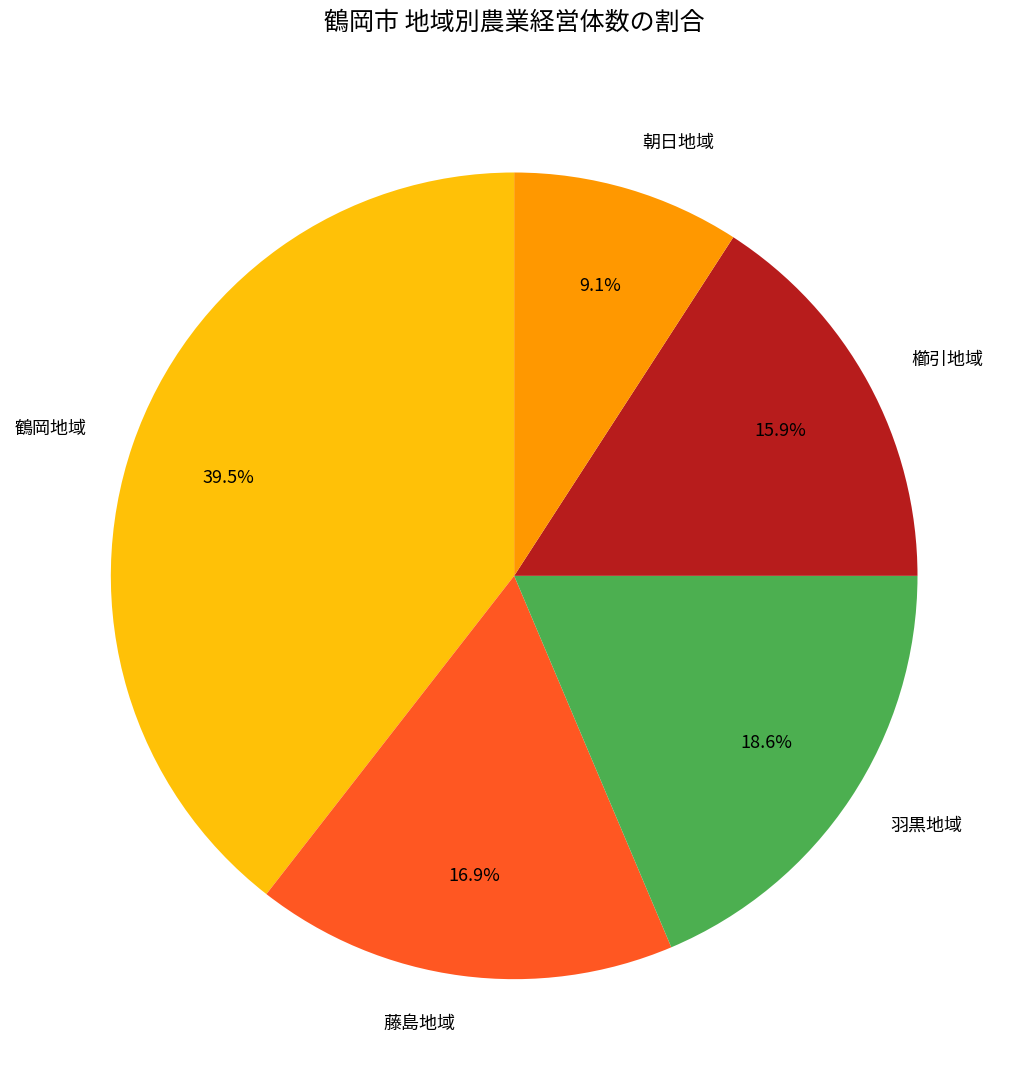

Rank the categories by value from lowest to highest.

朝日地域, 櫛引地域, 藤島地域, 羽黒地域, 鶴岡地域